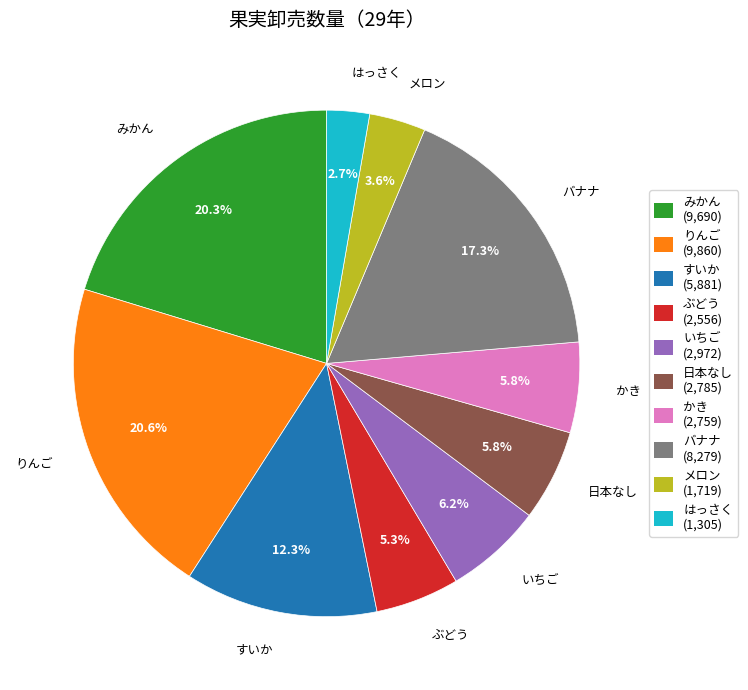

Is it true that いちご is 6% of the pie?

True